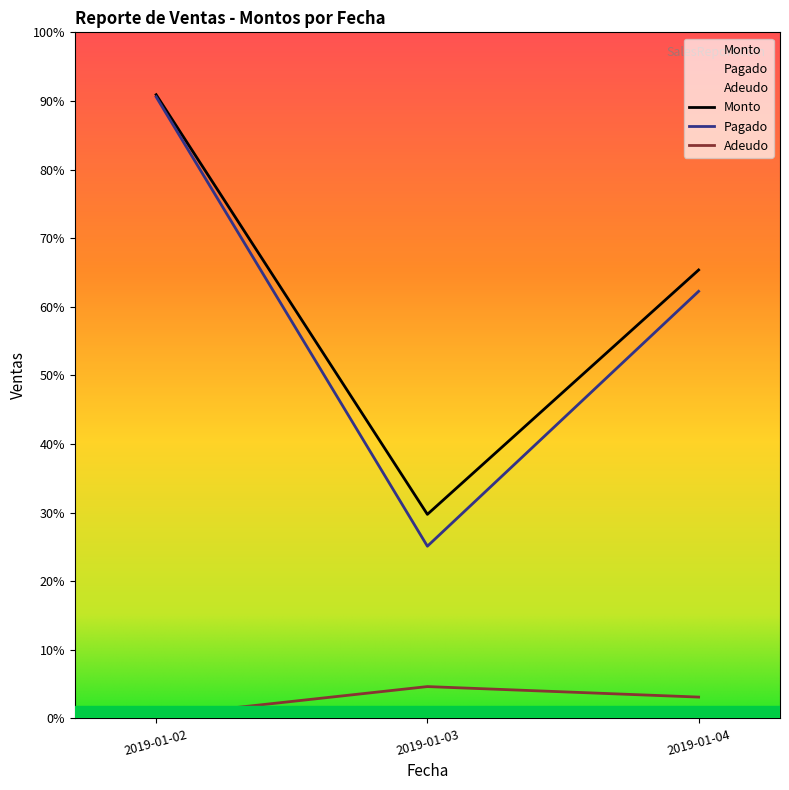

At which label does Pagado reach its minimum?

2019-01-03